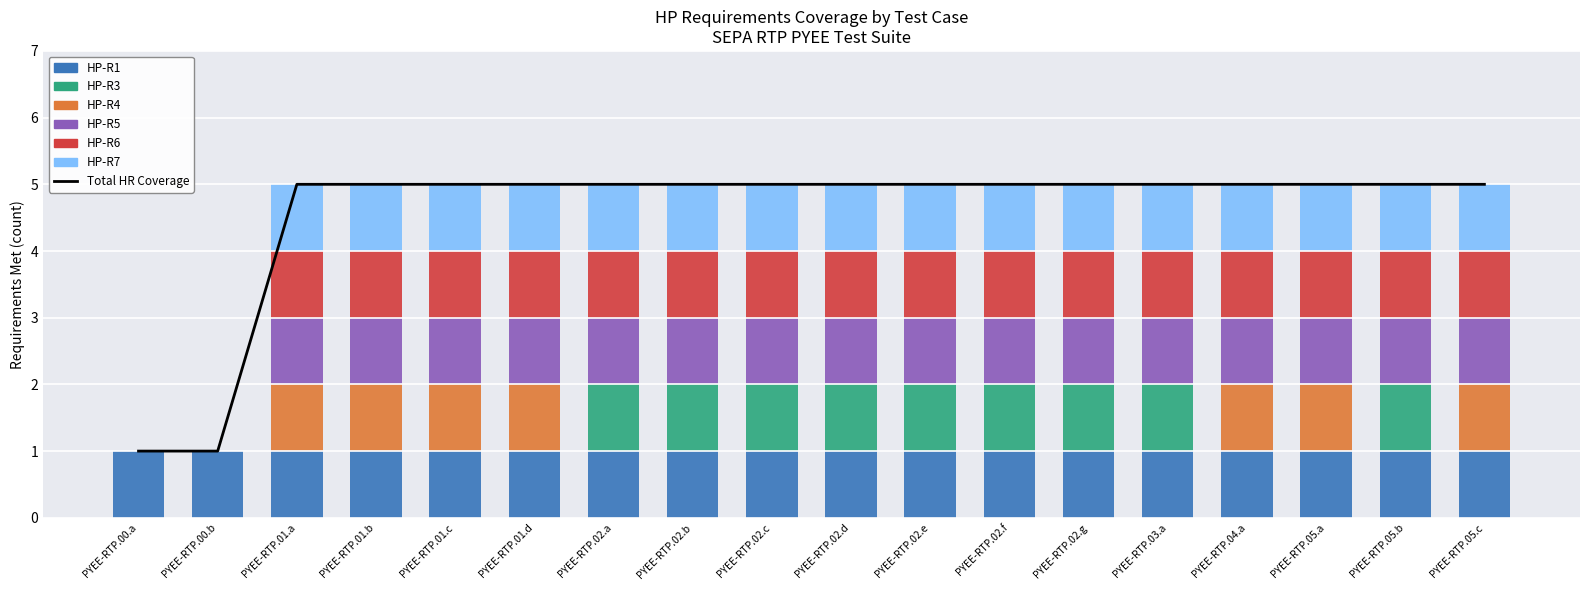

The HP-R4 series shows 0 at PYEE-RTP.00.b. True or false?

True